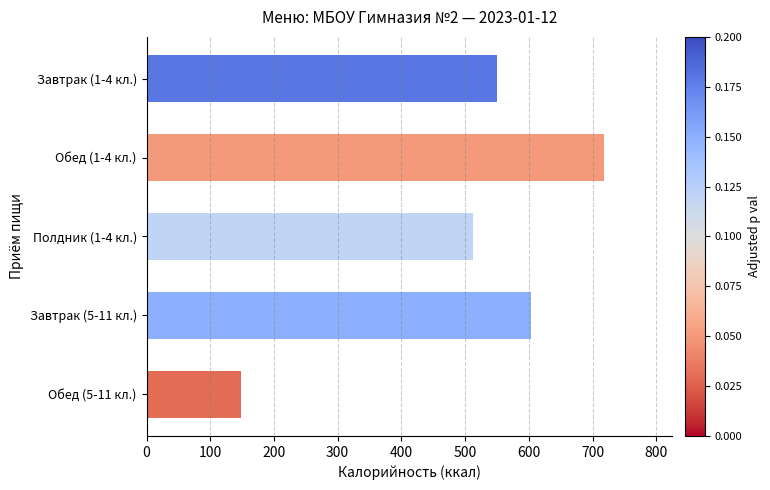

What is the difference between the second highest and second lowest values?

90.0